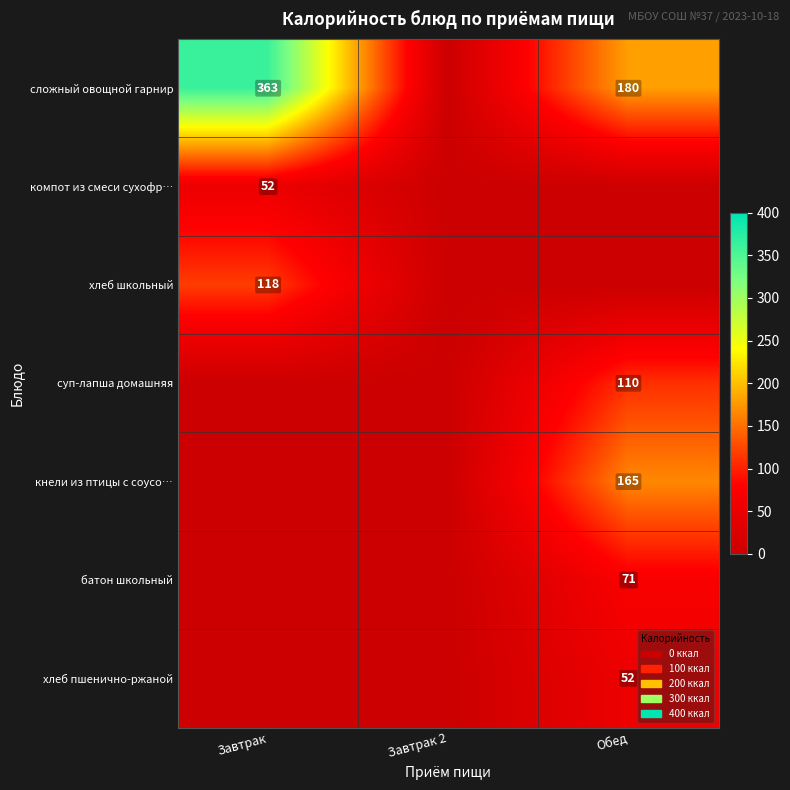

The сложный овощной гарнир series shows 270 at Обед. True or false?

False